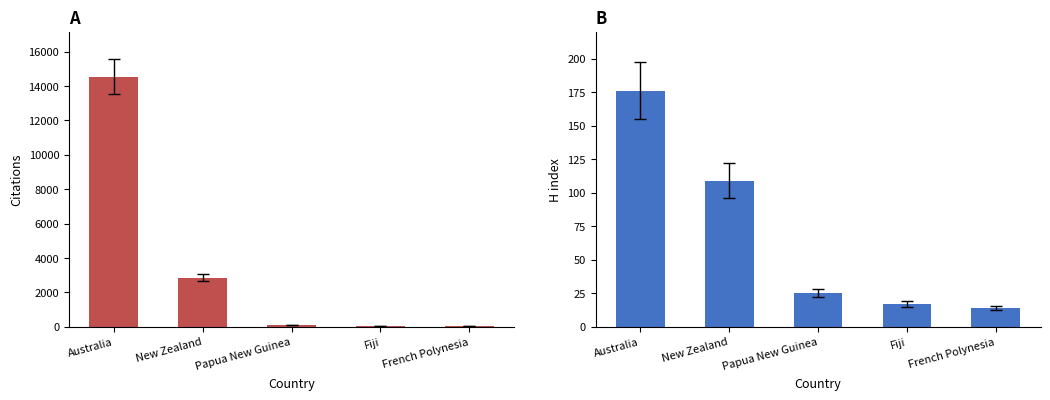

What is the greatest value displayed?

14540